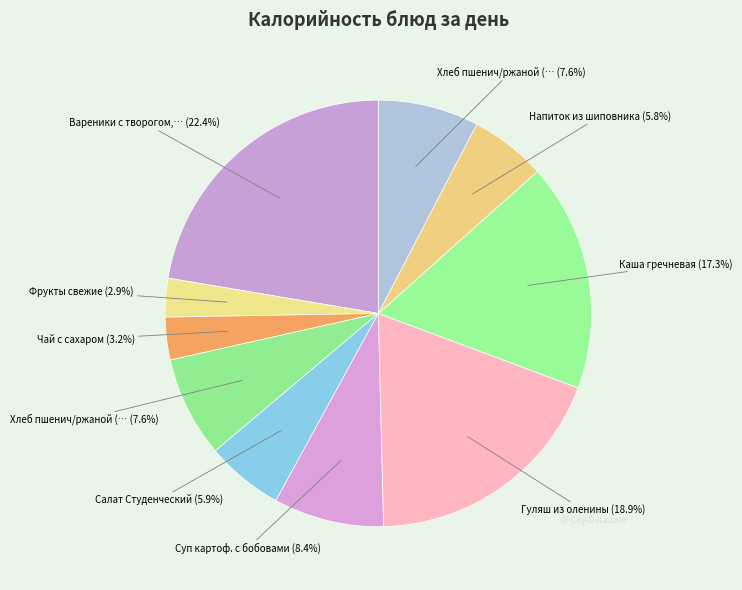

To the nearest percent, what is the average slice percentage?

10%